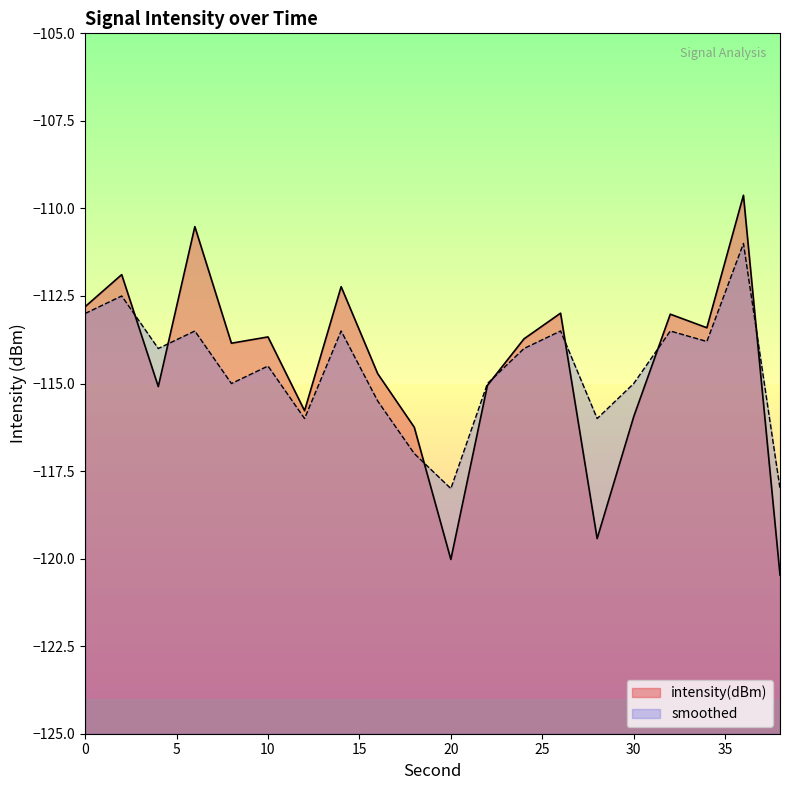

In smoothed, how many points are lower than both neighbors (excluding endpoints)?

6